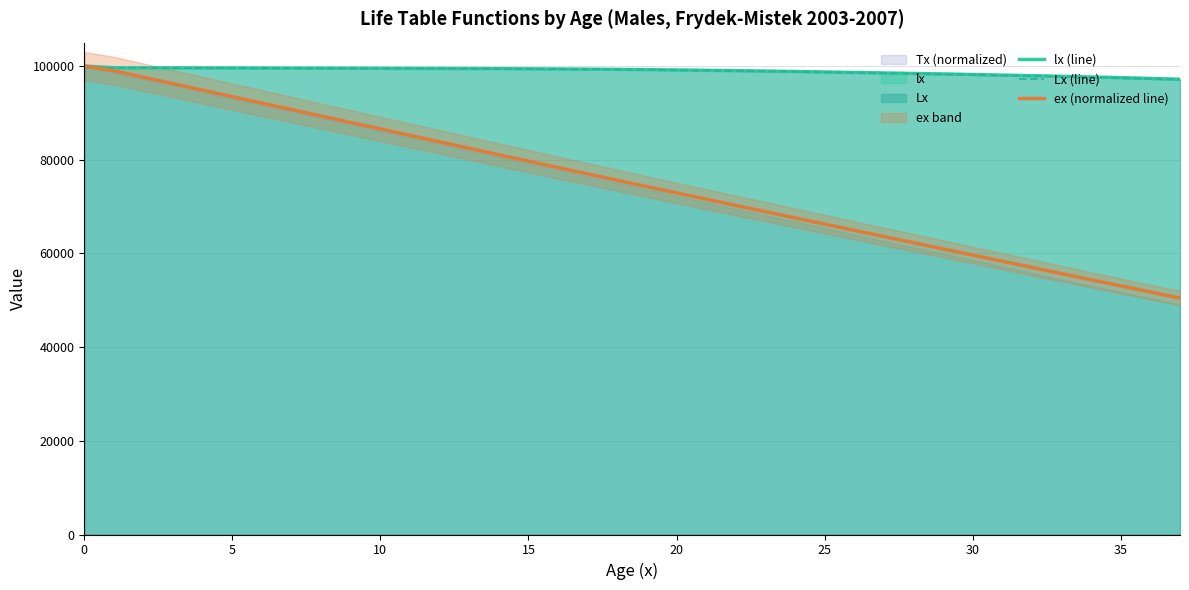

True or false: Lx (line) has a value of 131441.2 at 35.

False